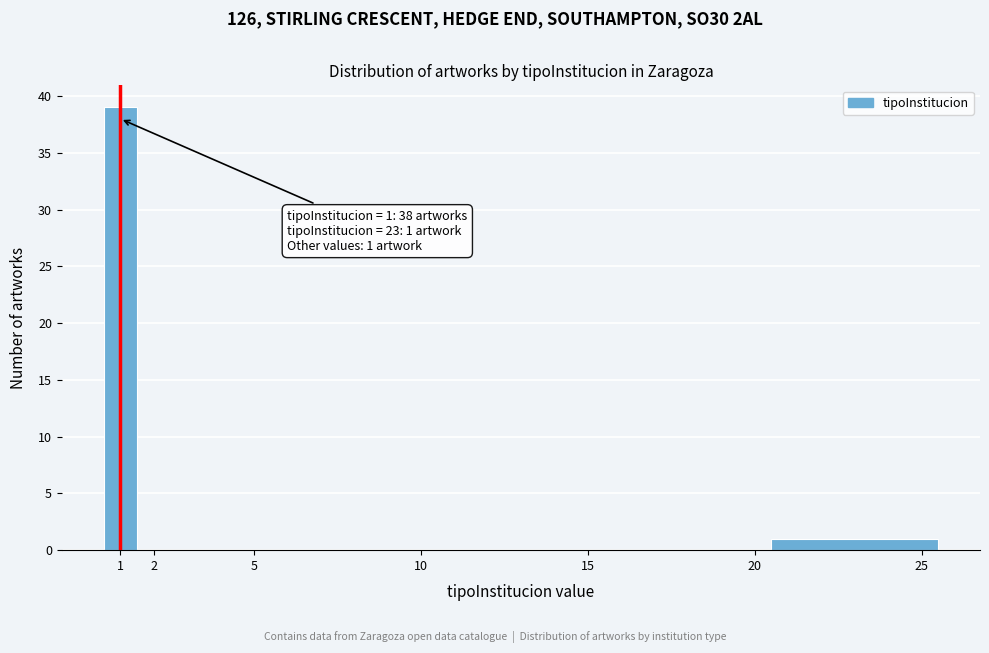

Over which range of the x-axis is the bar tallest?

0.5 to 1.5